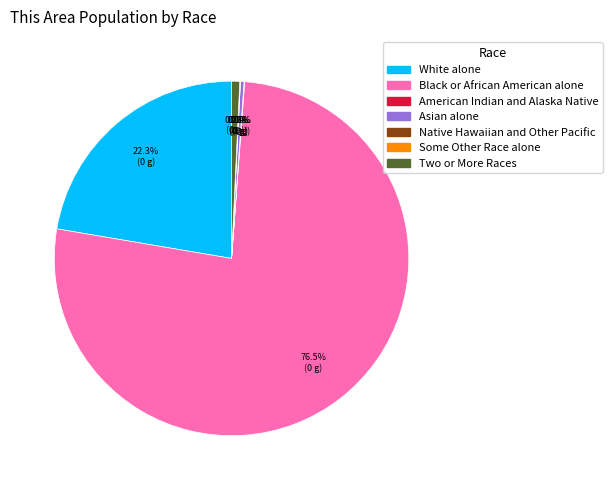

To the nearest percent, what is the average slice percentage?

14%